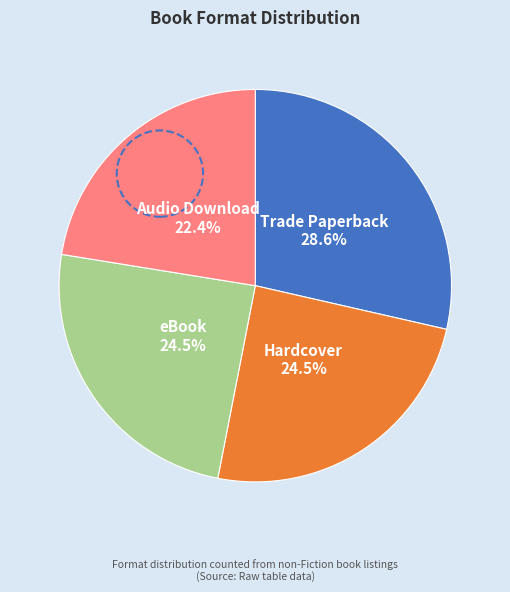

Is there a majority slice in this chart?

No